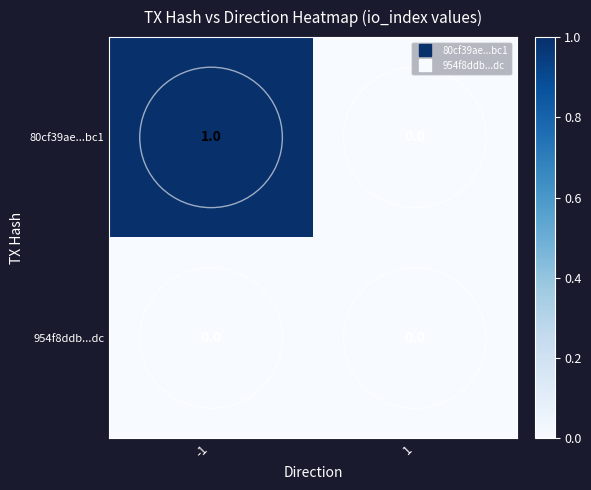

Rank the series by their average value, from highest to lowest.

80cf39ae...bc1, 954f8ddb...dc